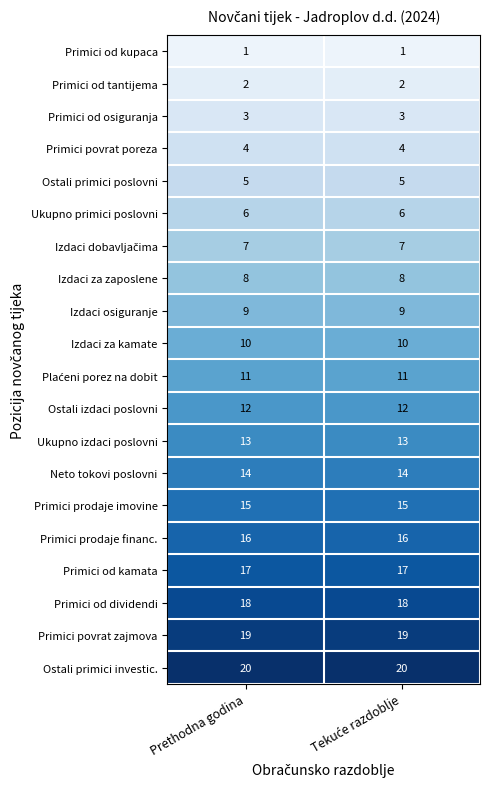

How many categories are shown in the chart?

2